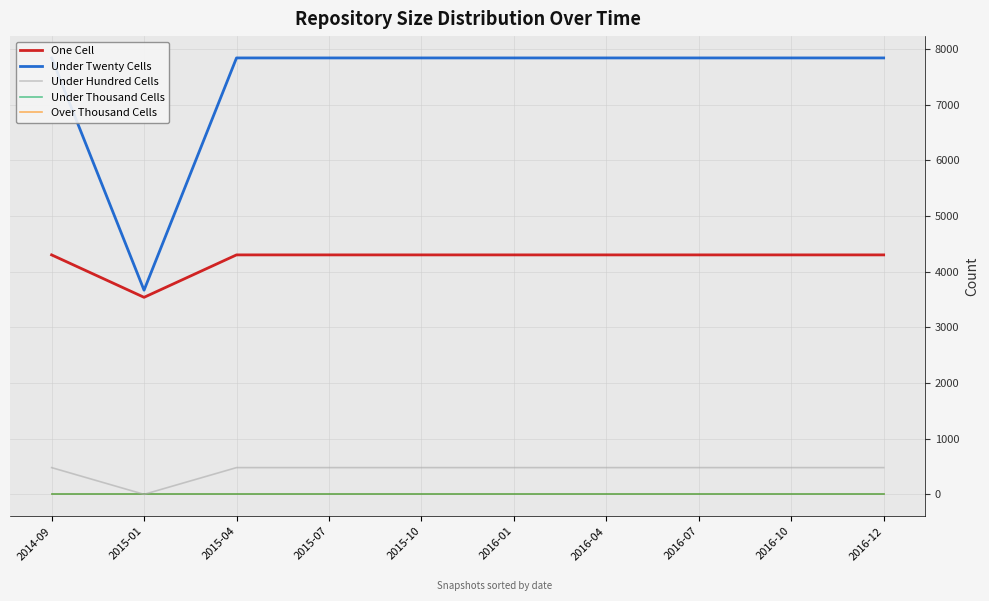

What are all the series names shown in the legend?

One Cell, Under Twenty Cells, Under Hundred Cells, Under Thousand Cells, Over Thousand Cells